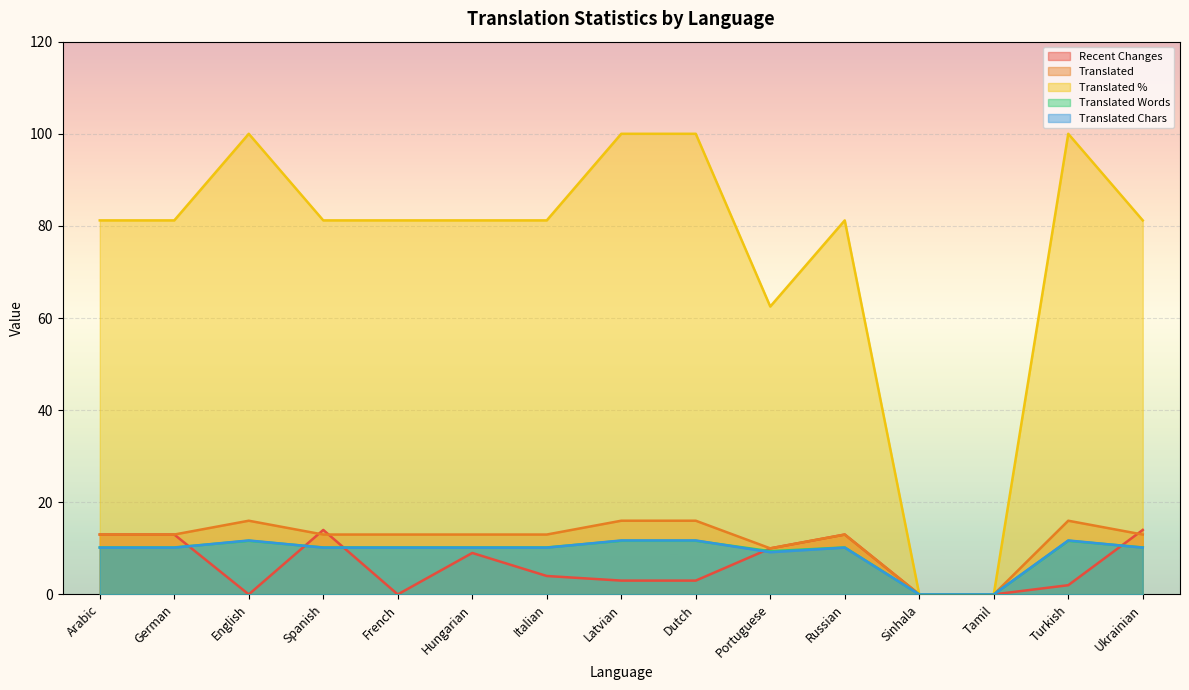

How many lines are shown in the chart?

5